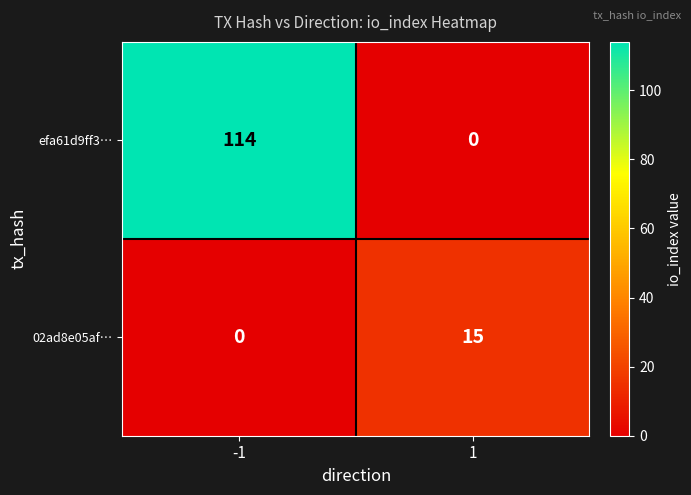

Between -1 and 1, which series saw the biggest shift?

efa61d9ff3…